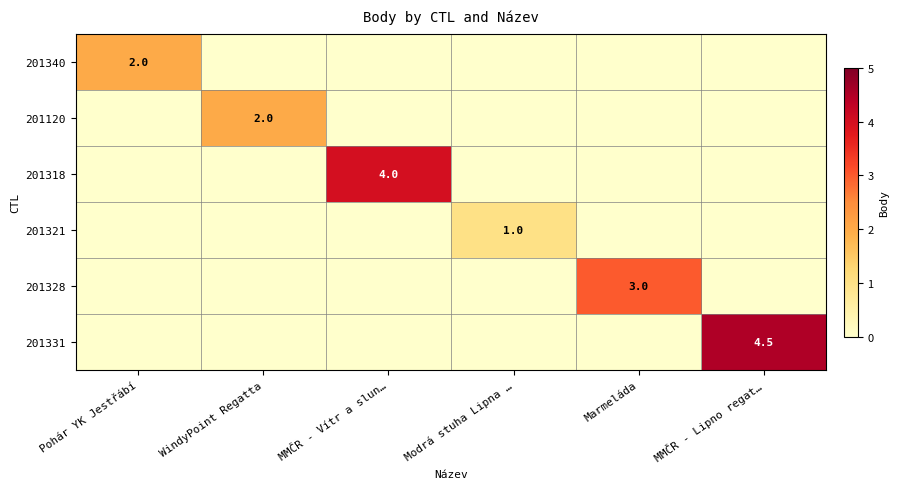

What is the maximum value shown in the chart?

4.5